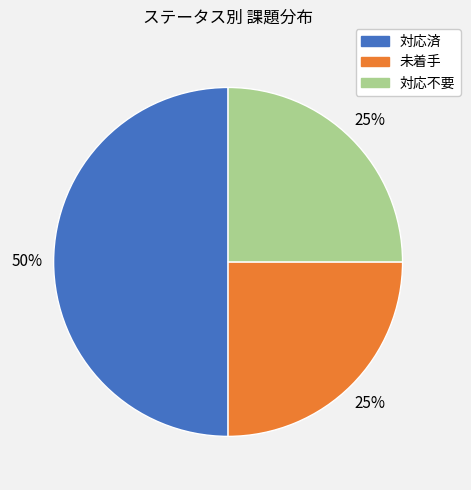

Between 対応済 and 対応不要, which is larger?

対応済